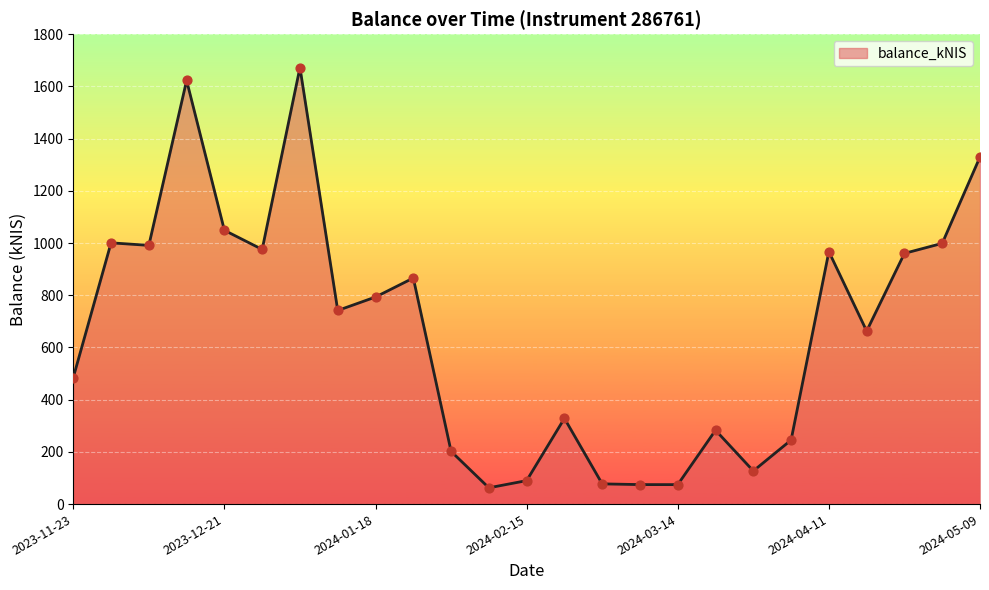

What is the difference between the maximum and minimum values?

1609.8